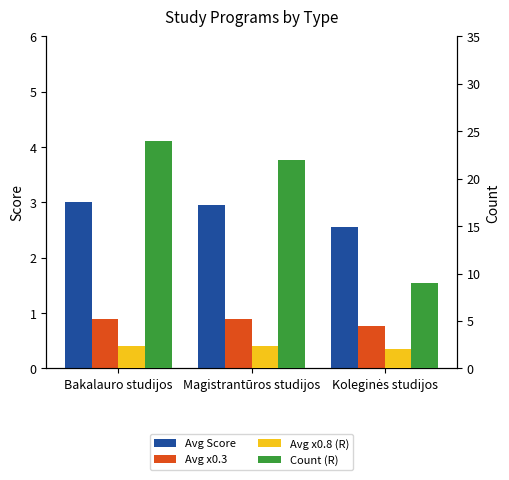

At which label does Avg Score reach its peak?

Bakalauro studijos